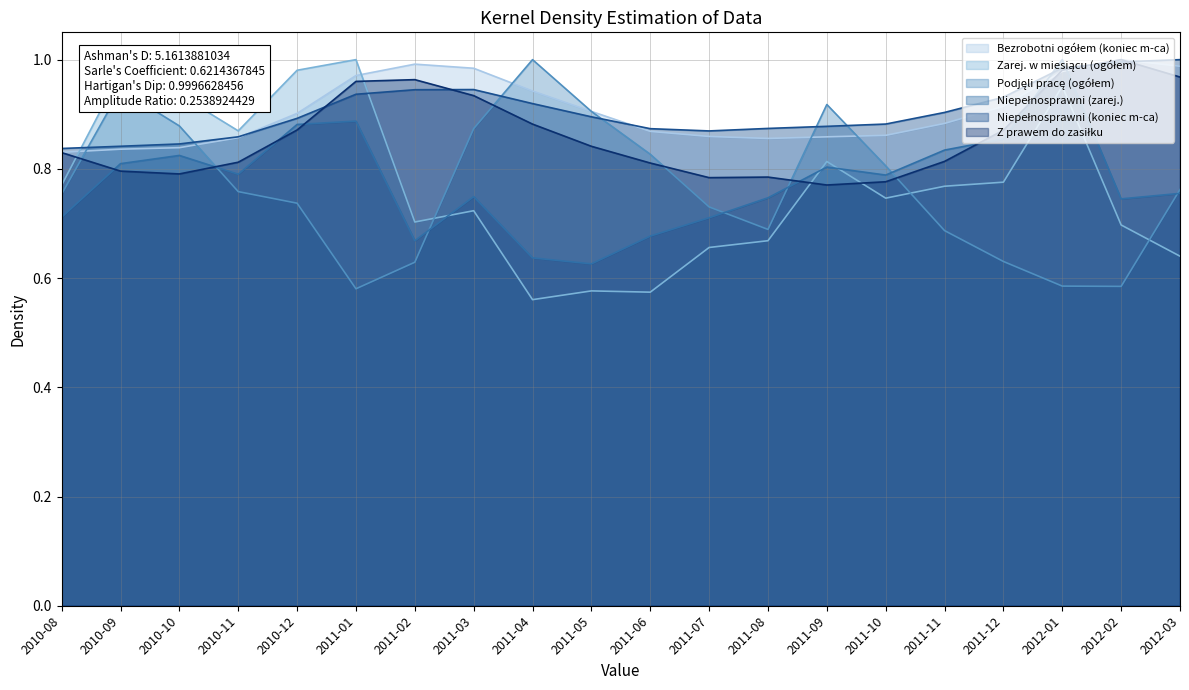

What is the difference between the maximum and second lowest values in the Z prawem do zasiłku series?

0.2